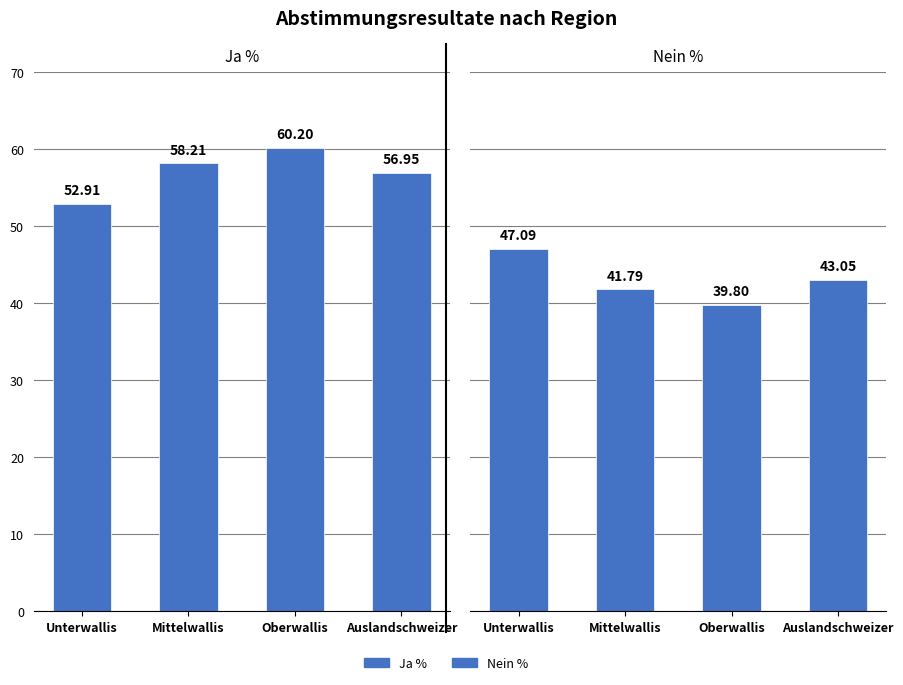

Reading right to left, list all the values displayed in this chart.

Ja %: 57.0	60.2	58.2	52.9
Nein %: 43.0	39.8	41.8	47.1